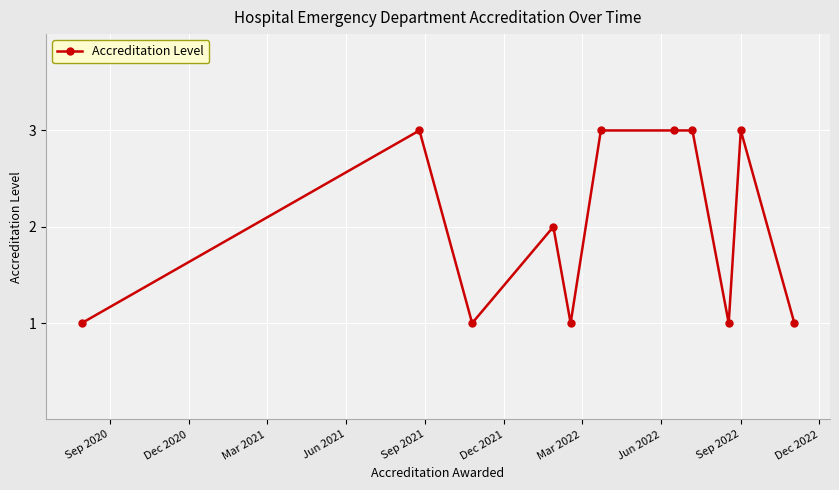

True or false: there are more than 2 points higher than both neighbors.

True